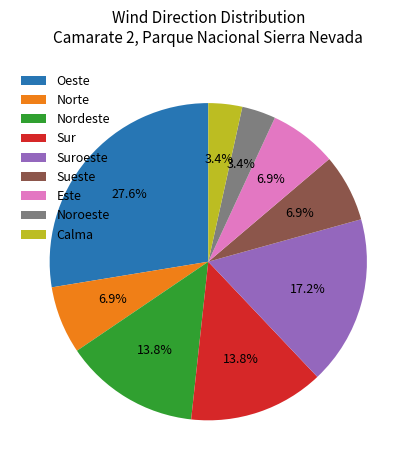

What is the largest slice in the pie chart?

Oeste